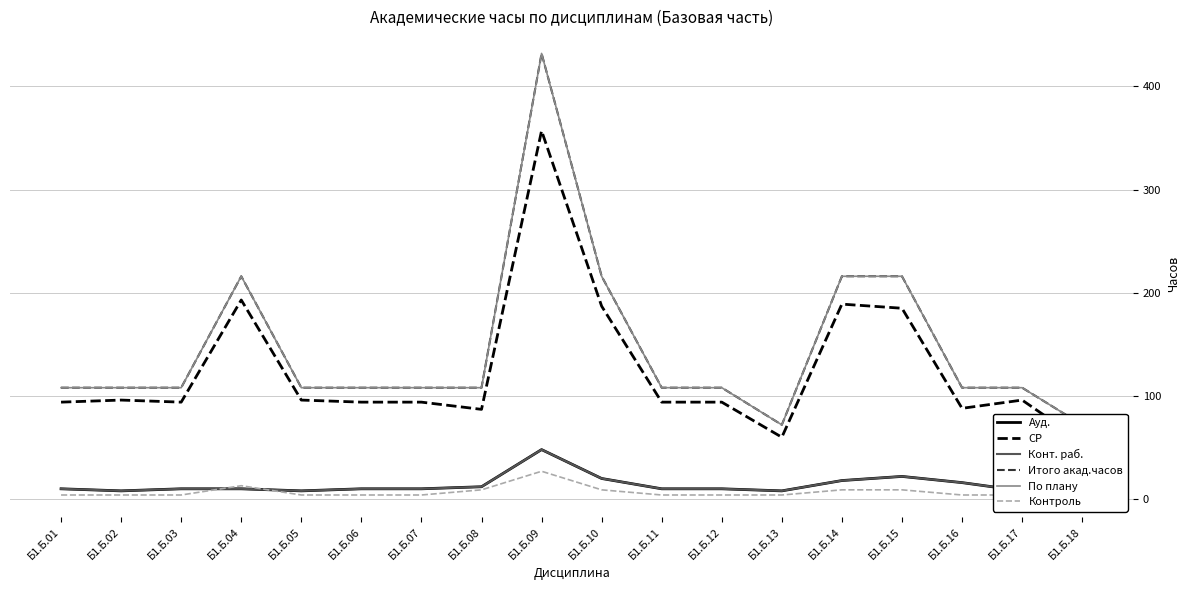

Reading left to right, transcribe all the data shown in this chart.

Ауд.: Б1.Б.01=10	Б1.Б.02=8	Б1.Б.03=10	Б1.Б.04=10	Б1.Б.05=8	Б1.Б.06=10	Б1.Б.07=10	Б1.Б.08=12	Б1.Б.09=48	Б1.Б.10=20	Б1.Б.11=10	Б1.Б.12=10	Б1.Б.13=8	Б1.Б.14=18	Б1.Б.15=22	Б1.Б.16=16	Б1.Б.17=8	Б1.Б.18=12
СР: Б1.Б.01=94	Б1.Б.02=96	Б1.Б.03=94	Б1.Б.04=193	Б1.Б.05=96	Б1.Б.06=94	Б1.Б.07=94	Б1.Б.08=87	Б1.Б.09=357	Б1.Б.10=187	Б1.Б.11=94	Б1.Б.12=94	Б1.Б.13=60	Б1.Б.14=189	Б1.Б.15=185	Б1.Б.16=88	Б1.Б.17=96	Б1.Б.18=56
Конт. раб.: Б1.Б.01=10	Б1.Б.02=8	Б1.Б.03=10	Б1.Б.04=10	Б1.Б.05=8	Б1.Б.06=10	Б1.Б.07=10	Б1.Б.08=12	Б1.Б.09=48	Б1.Б.10=20	Б1.Б.11=10	Б1.Б.12=10	Б1.Б.13=8	Б1.Б.14=18	Б1.Б.15=22	Б1.Б.16=16	Б1.Б.17=8	Б1.Б.18=12
Итого акад.часов: Б1.Б.01=108	Б1.Б.02=108	Б1.Б.03=108	Б1.Б.04=216	Б1.Б.05=108	Б1.Б.06=108	Б1.Б.07=108	Б1.Б.08=108	Б1.Б.09=432	Б1.Б.10=216	Б1.Б.11=108	Б1.Б.12=108	Б1.Б.13=72	Б1.Б.14=216	Б1.Б.15=216	Б1.Б.16=108	Б1.Б.17=108	Б1.Б.18=72
По плану: Б1.Б.01=108	Б1.Б.02=108	Б1.Б.03=108	Б1.Б.04=216	Б1.Б.05=108	Б1.Б.06=108	Б1.Б.07=108	Б1.Б.08=108	Б1.Б.09=432	Б1.Б.10=216	Б1.Б.11=108	Б1.Б.12=108	Б1.Б.13=72	Б1.Б.14=216	Б1.Б.15=216	Б1.Б.16=108	Б1.Б.17=108	Б1.Б.18=72
Контроль: Б1.Б.01=4	Б1.Б.02=4	Б1.Б.03=4	Б1.Б.04=13	Б1.Б.05=4	Б1.Б.06=4	Б1.Б.07=4	Б1.Б.08=9	Б1.Б.09=27	Б1.Б.10=9	Б1.Б.11=4	Б1.Б.12=4	Б1.Б.13=4	Б1.Б.14=9	Б1.Б.15=9	Б1.Б.16=4	Б1.Б.17=4	Б1.Б.18=4